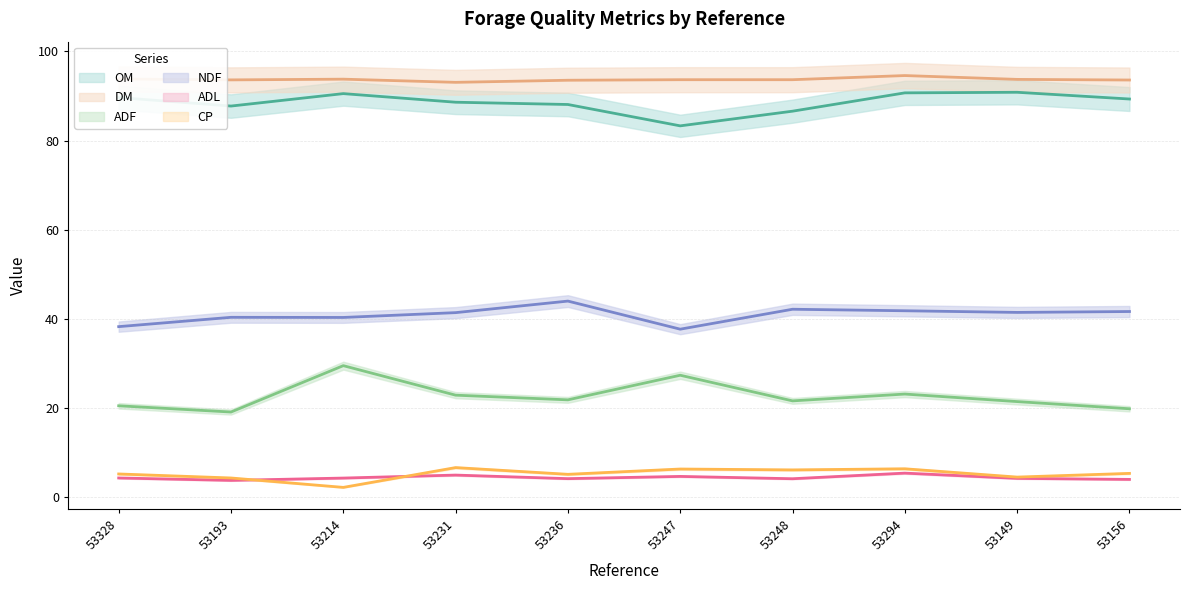

At which category does the chart reach its peak across all series?

53294